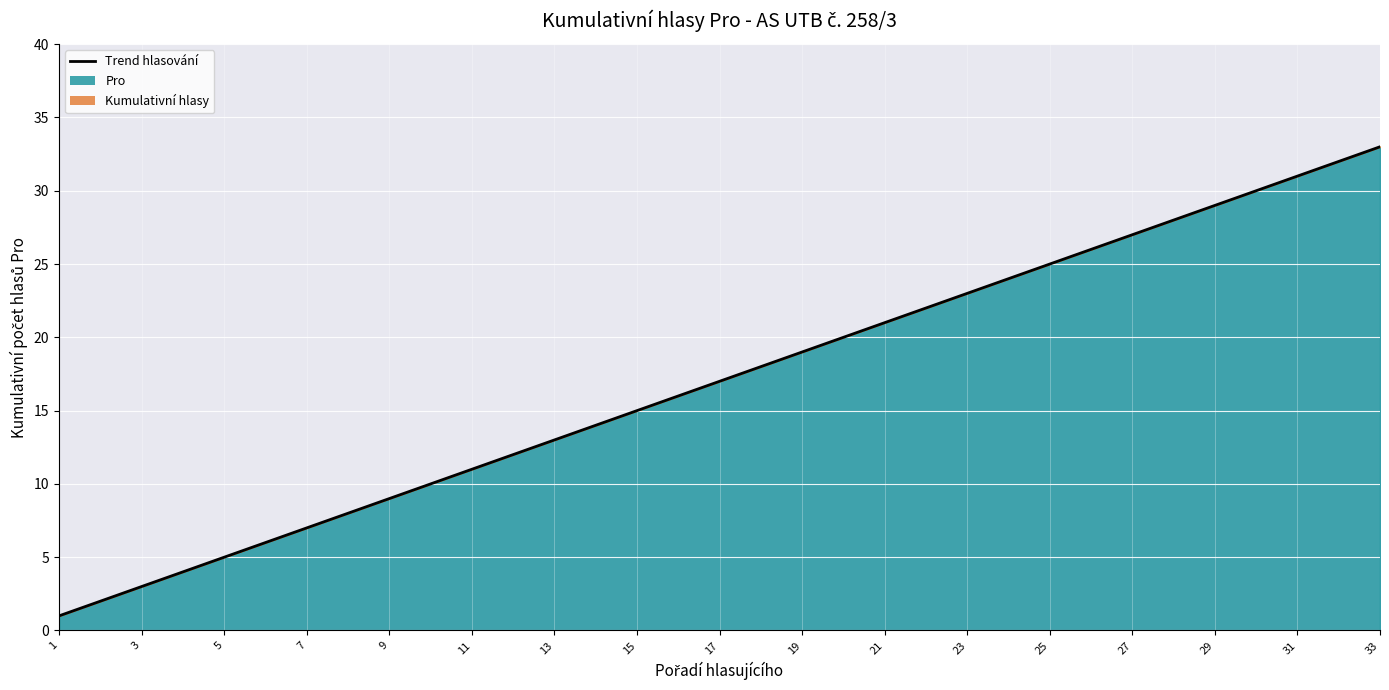

The value at 15 is 15.0. True or false?

True